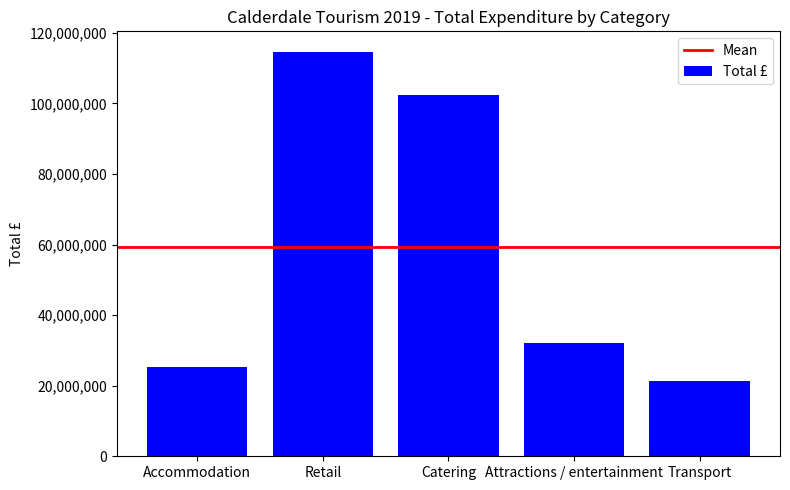

Which has a higher value, Retail or Catering?

Retail